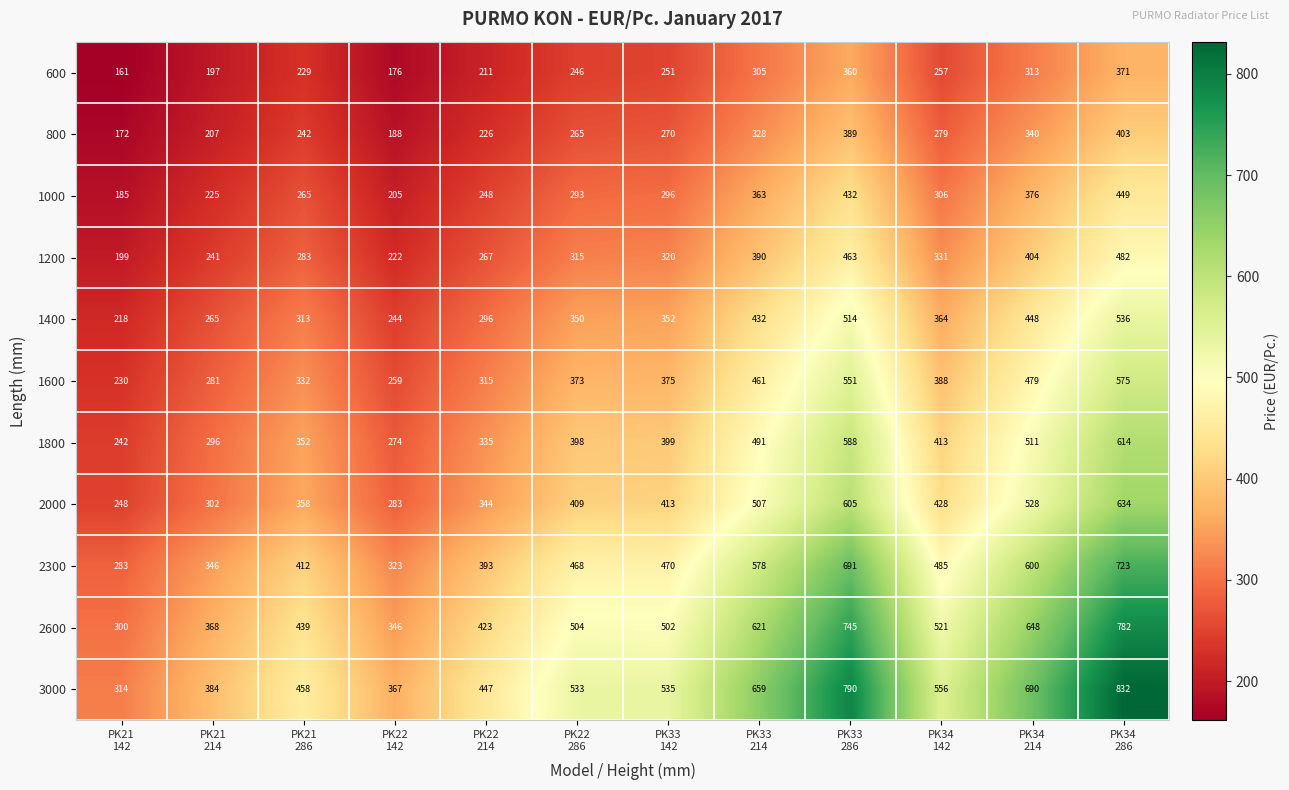

What is the lowest value of the 3000 series?

314